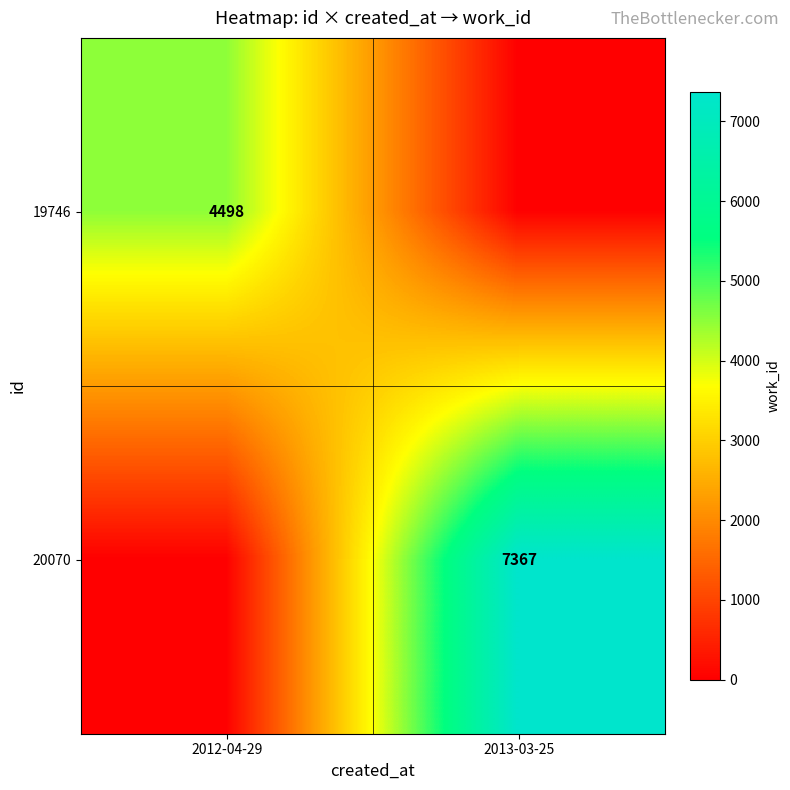

True or false: 20070 has a value of 7367 at 2013-03-25.

True